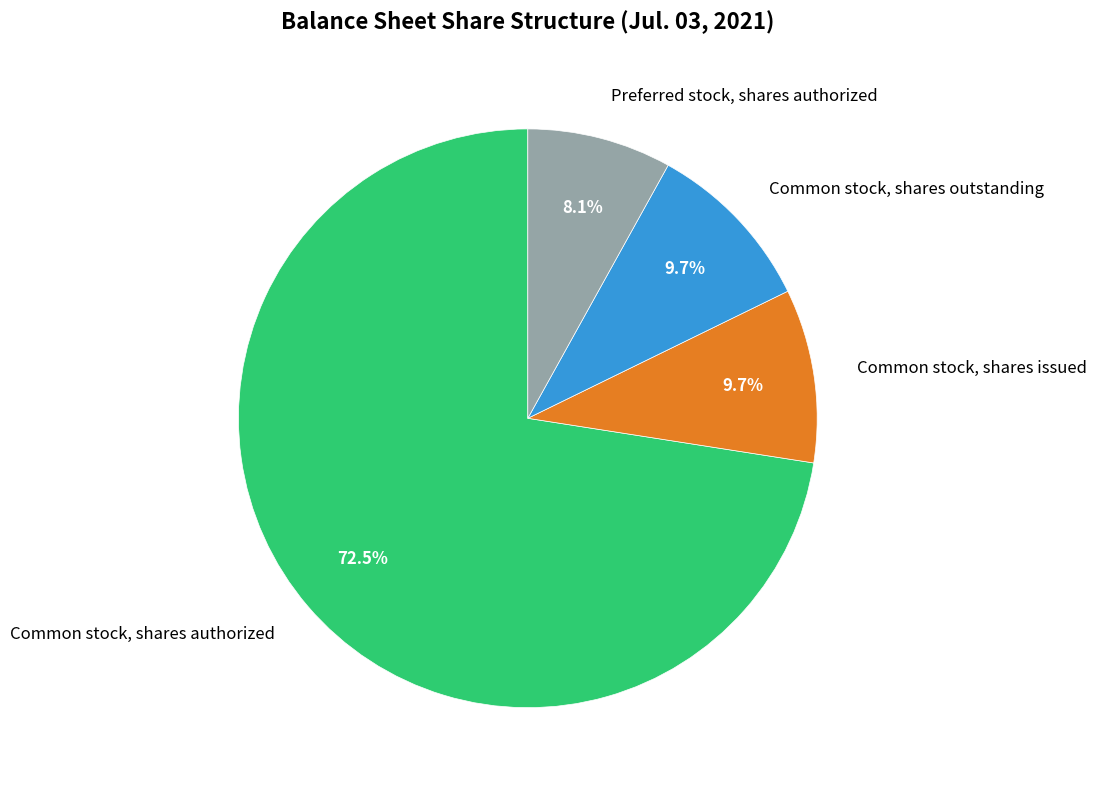

Which has a higher value, Common stock, shares outstanding or Common stock, shares authorized?

Common stock, shares authorized